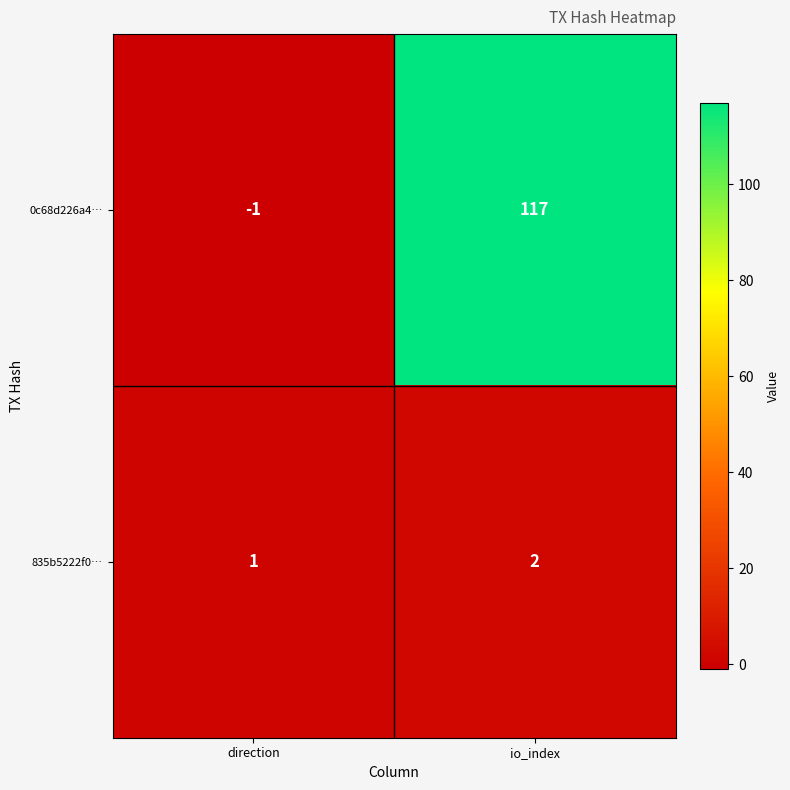

Which label corresponds to the smallest value in the chart?

direction